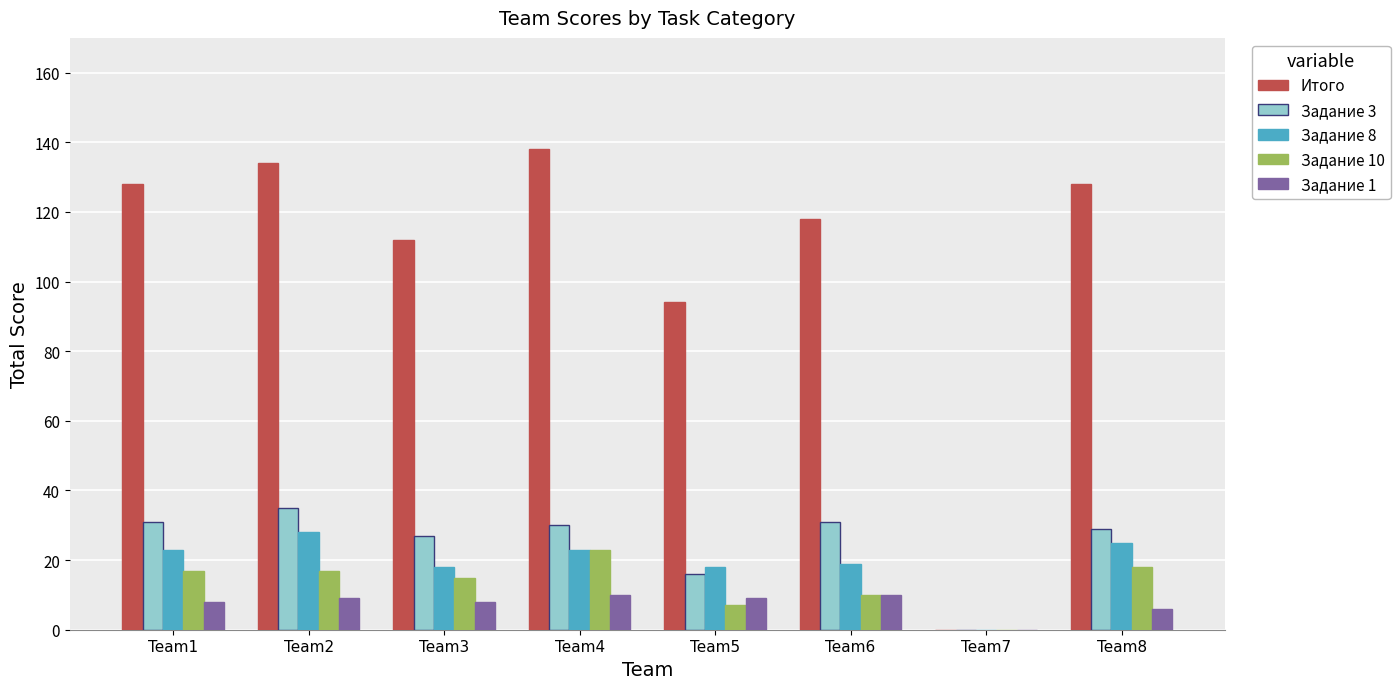

Which series has the largest total across all categories?

Итого